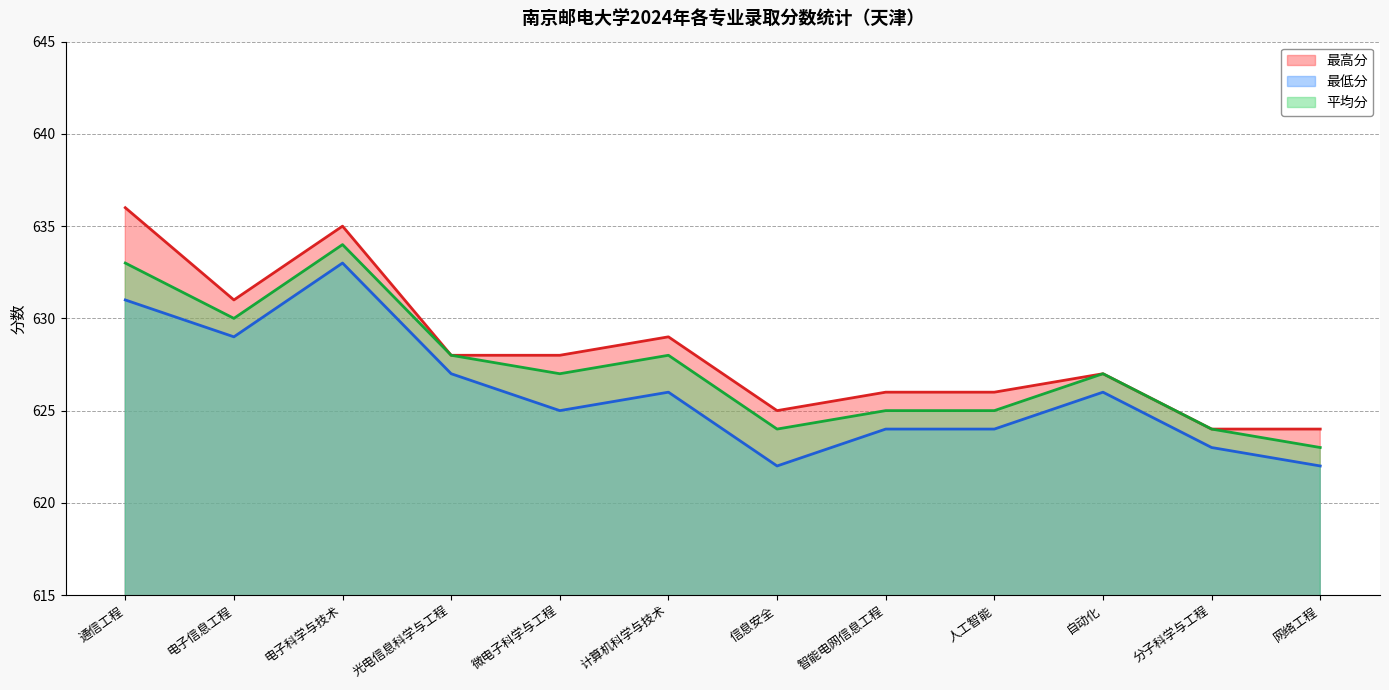

Read the 最低分 value at 网络工程.

622